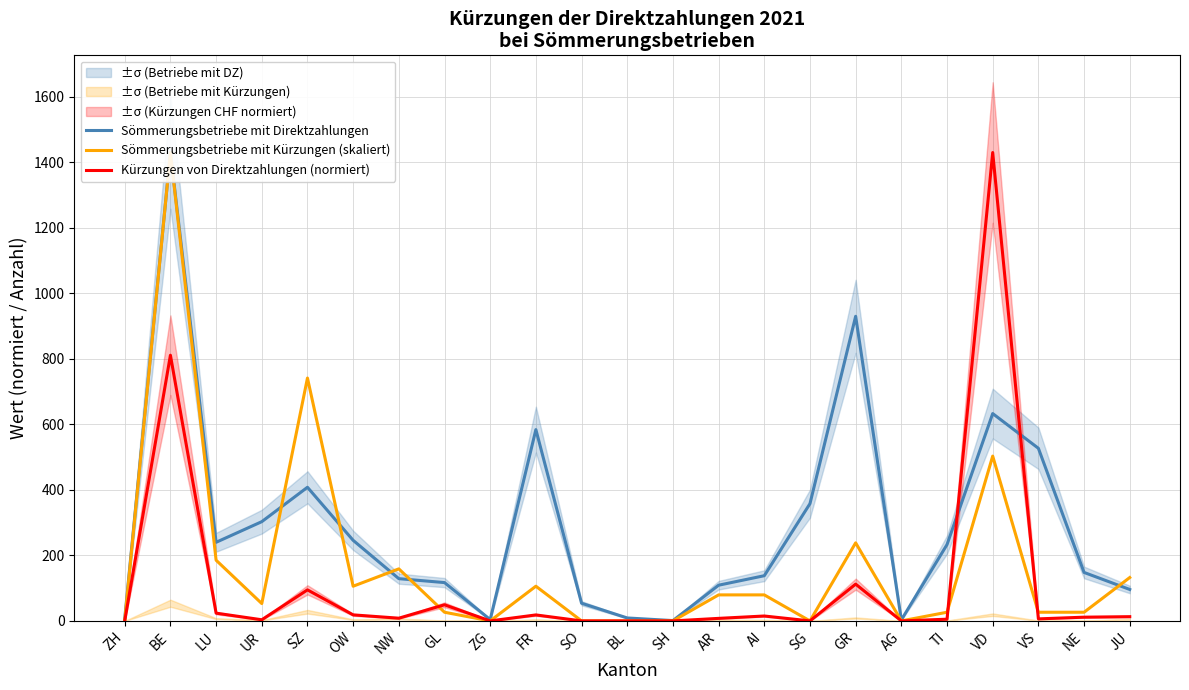

What is the maximum value shown in the chart?

1430.0